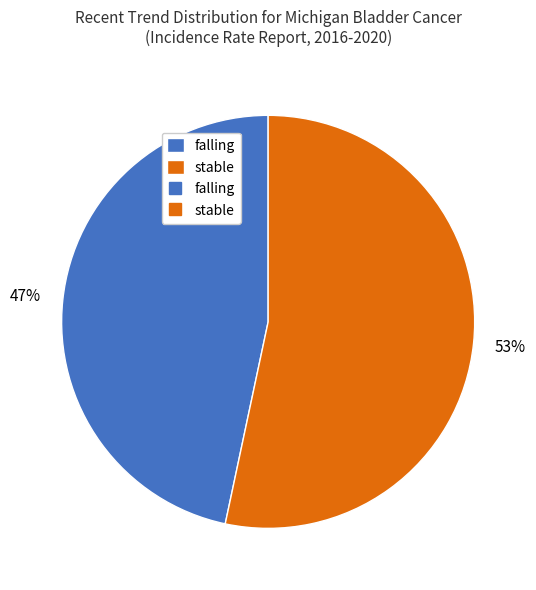

Does any single category account for the majority?

Yes